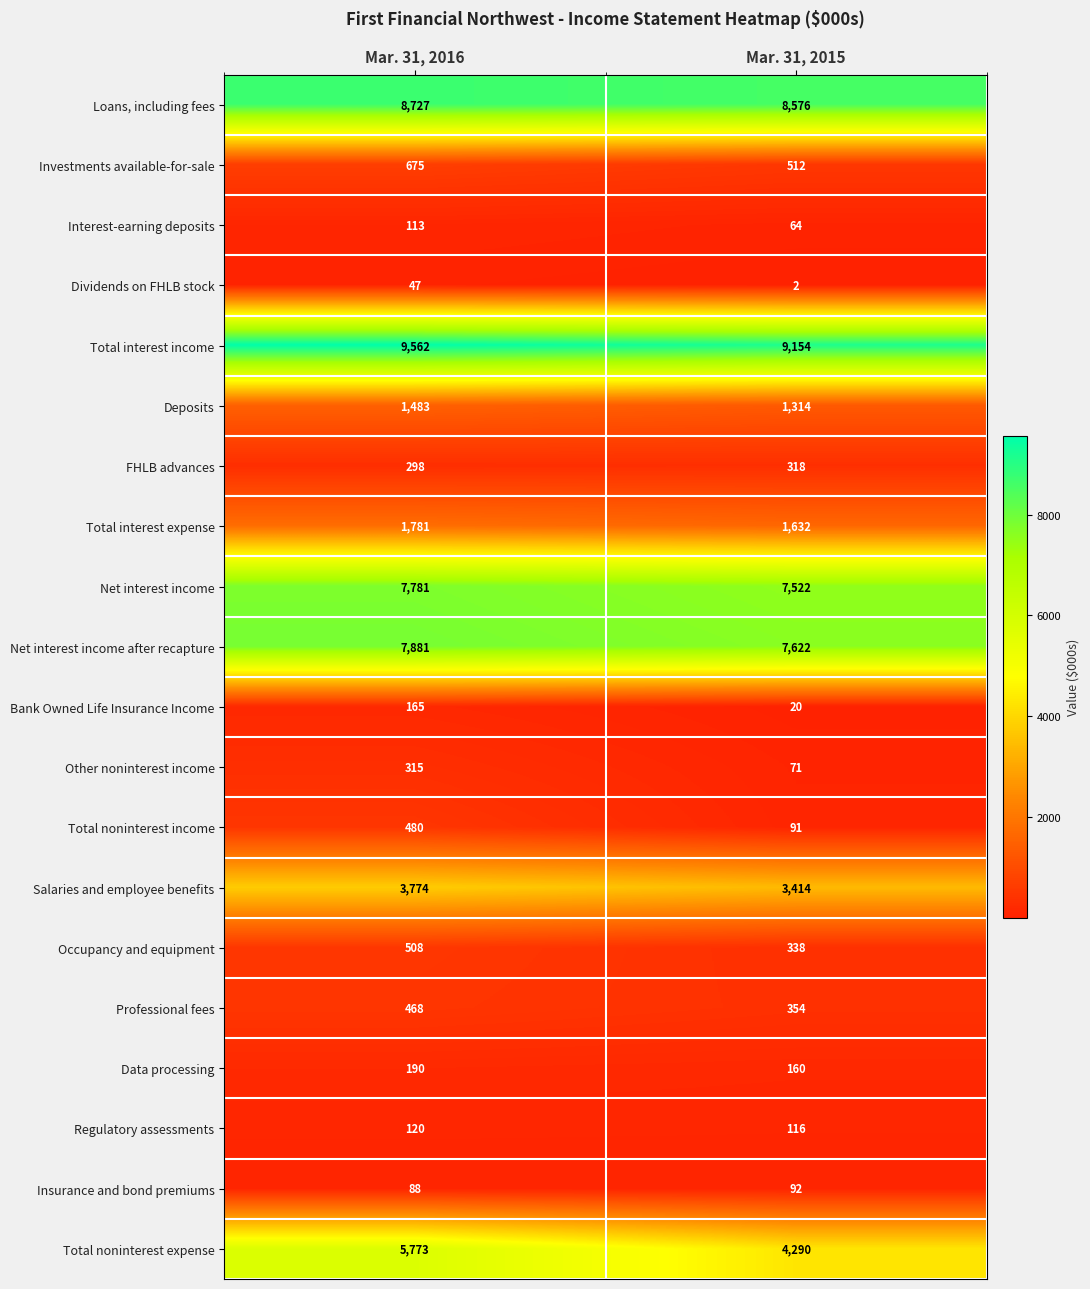

Between Mar. 31, 2016 and Mar. 31, 2015, which series saw the biggest shift?

Total noninterest expense